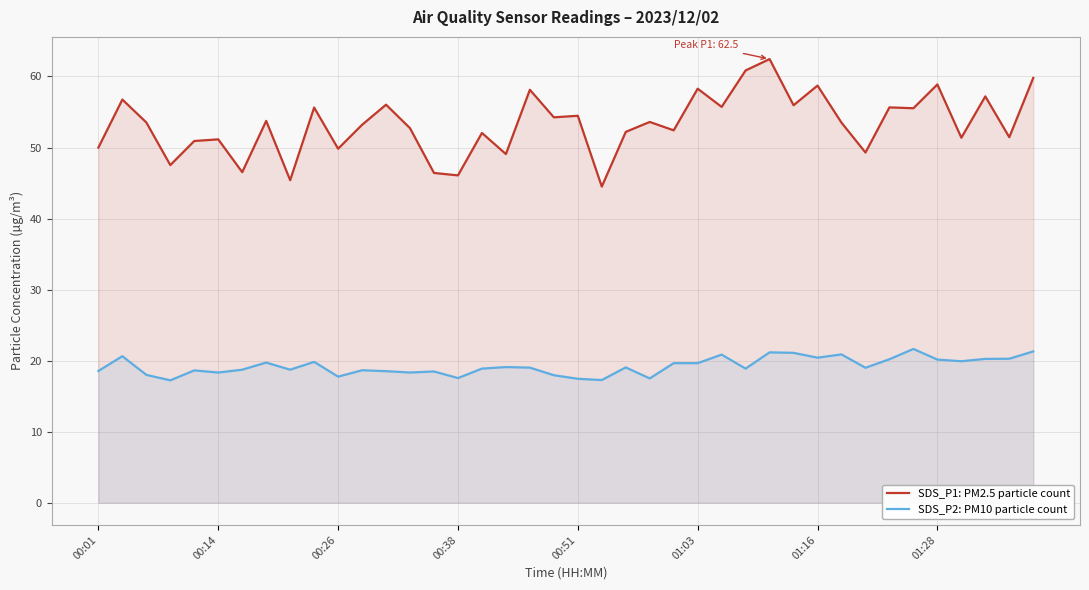

What is the maximum value shown in the chart?

62.5